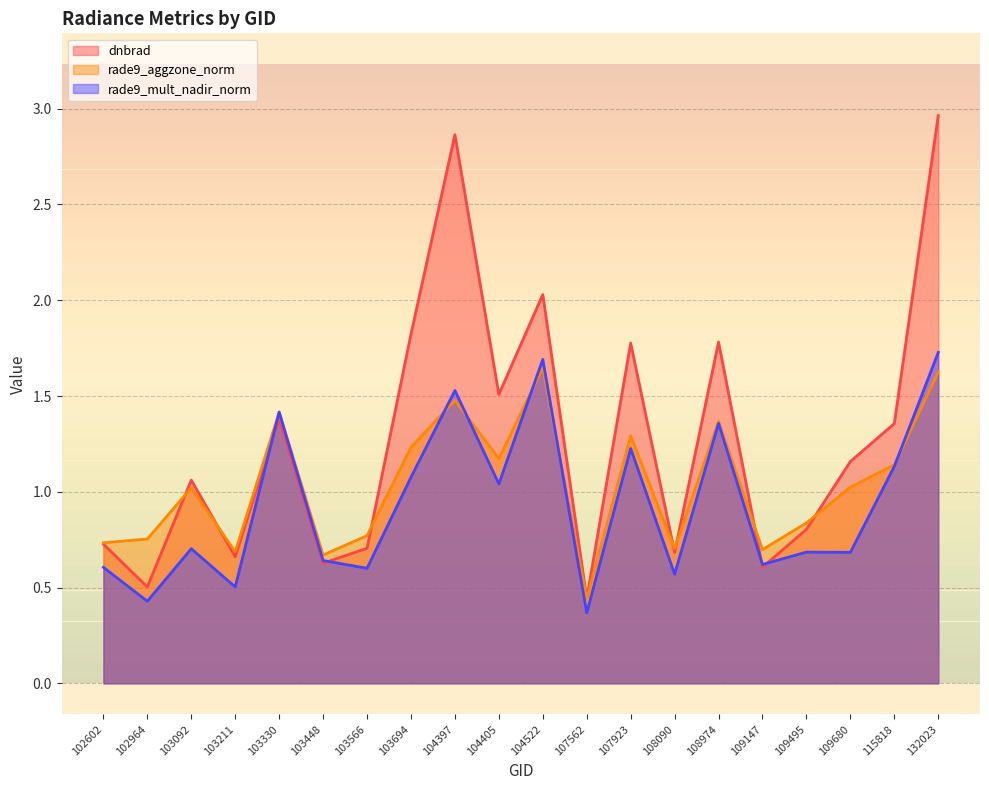

True or false: rade9_aggzone_norm has more than 0 interior local peaks.

True